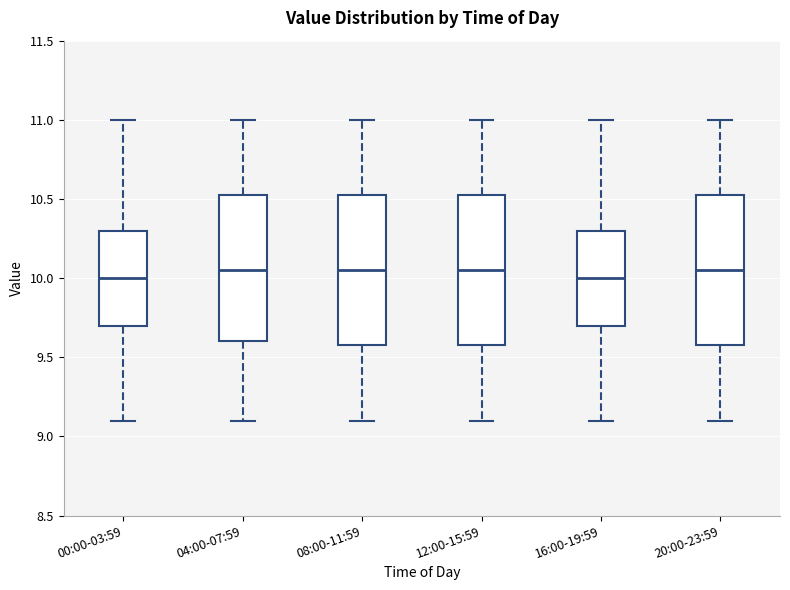

Reading left to right, read every box against the y-axis: the position of its median line, the range the box covers, and the ends of its whiskers. The values are not printed on the chart, so give them approximately, as read against the axis.

00:00-03:59: median 10.00, box 9.70 to 10.30, whiskers 9.10 to 11.00
04:00-07:59: median 10.05, box 9.60 to 10.55, whiskers 9.10 to 11.00
08:00-11:59: median 10.05, box 9.60 to 10.55, whiskers 9.10 to 11.00
12:00-15:59: median 10.05, box 9.60 to 10.55, whiskers 9.10 to 11.00
16:00-19:59: median 10.00, box 9.70 to 10.30, whiskers 9.10 to 11.00
20:00-23:59: median 10.05, box 9.60 to 10.55, whiskers 9.10 to 11.00